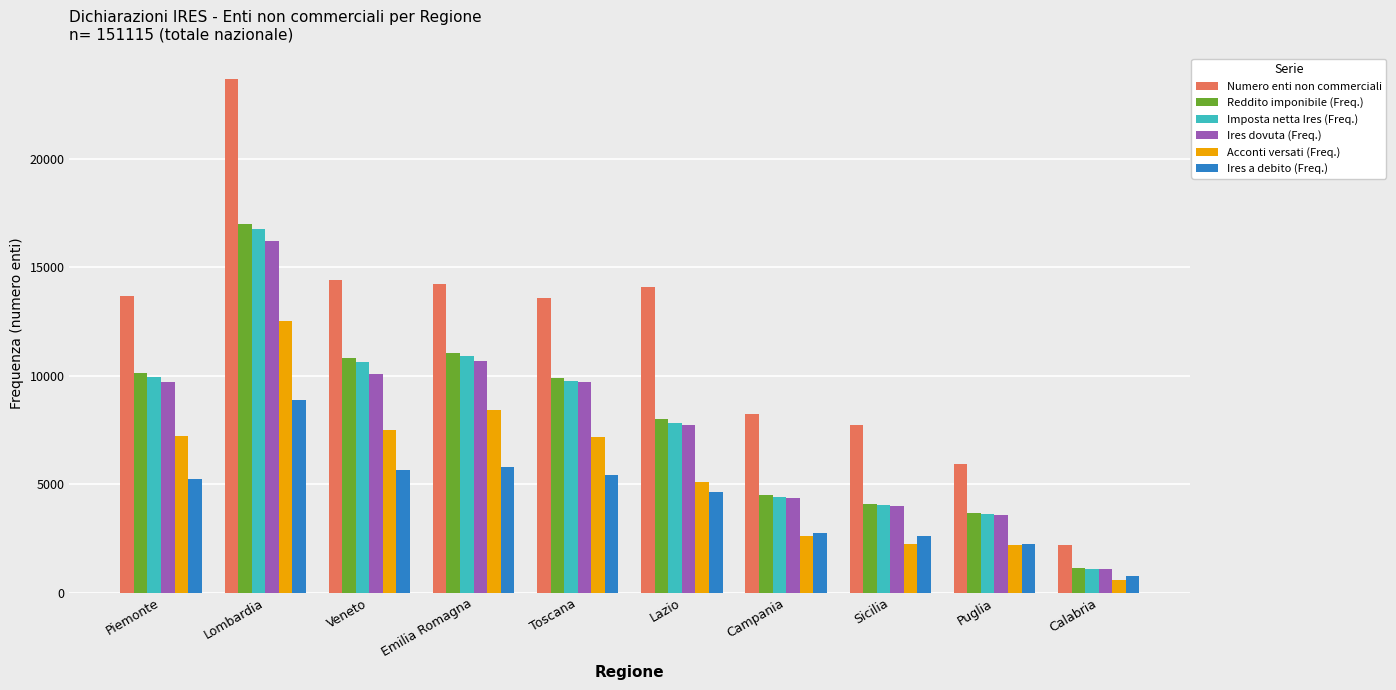

What is the label of the 1st bar from the right?

Calabria